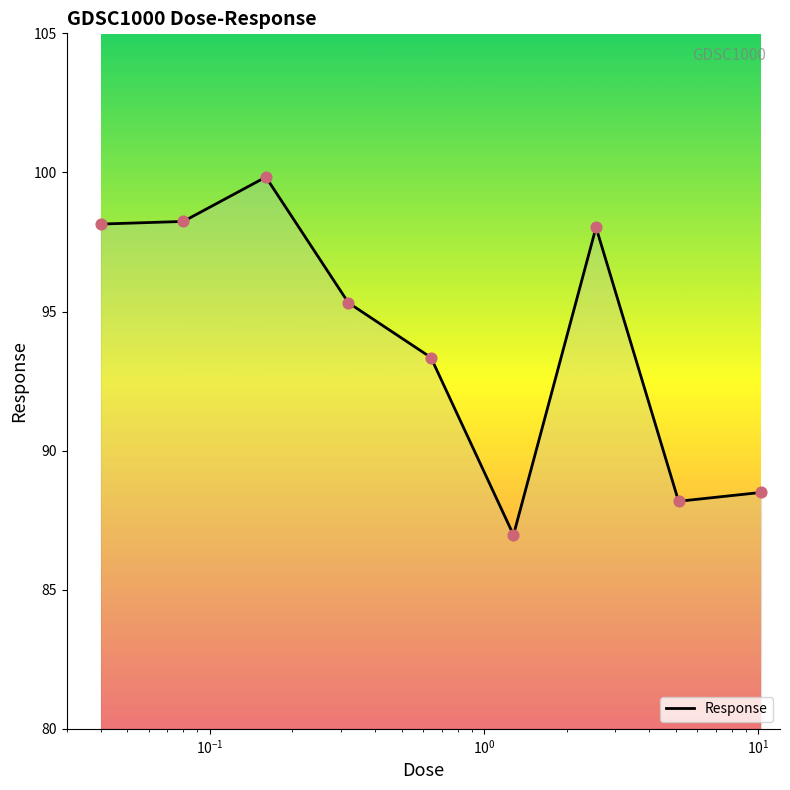

What is the maximum value shown in the chart?

99.8